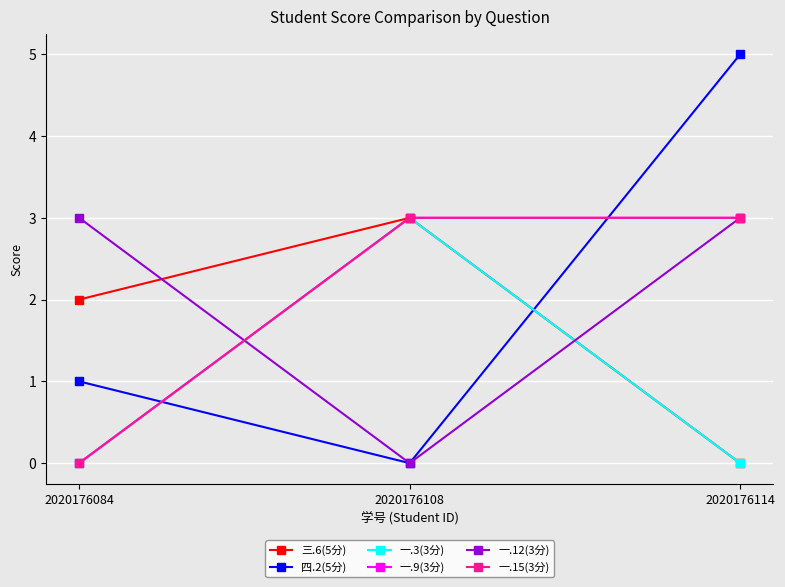

Does the chart have visible grid lines?

Yes